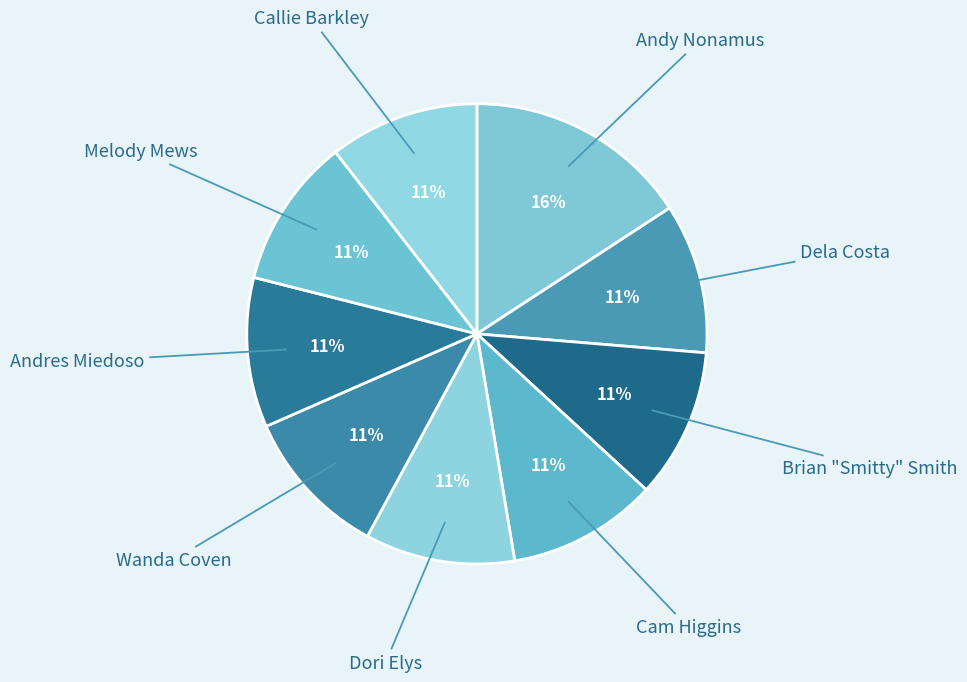

To the nearest percent, what is the difference between the largest and smallest slice percentages?

5%